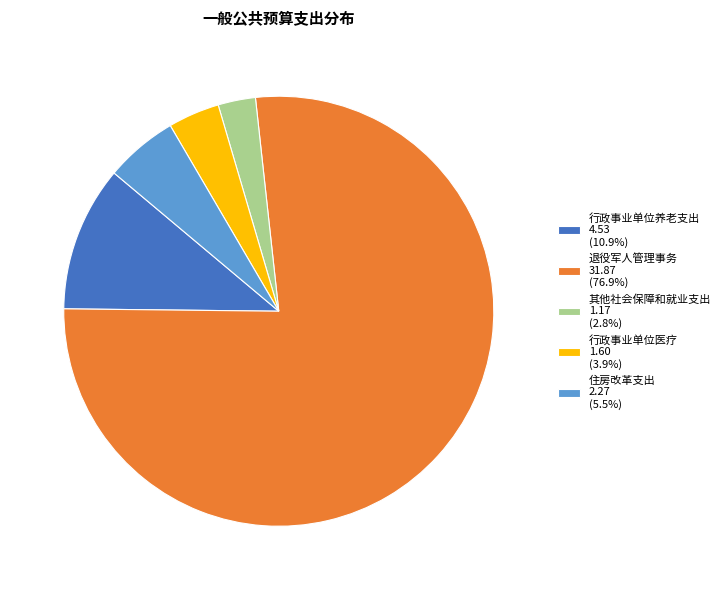

Is the sum of 退役军人管理事务 31.87 (76.9%) and 其他社会保障和就业支出 1.17 (2.8%) greater than half?

Yes